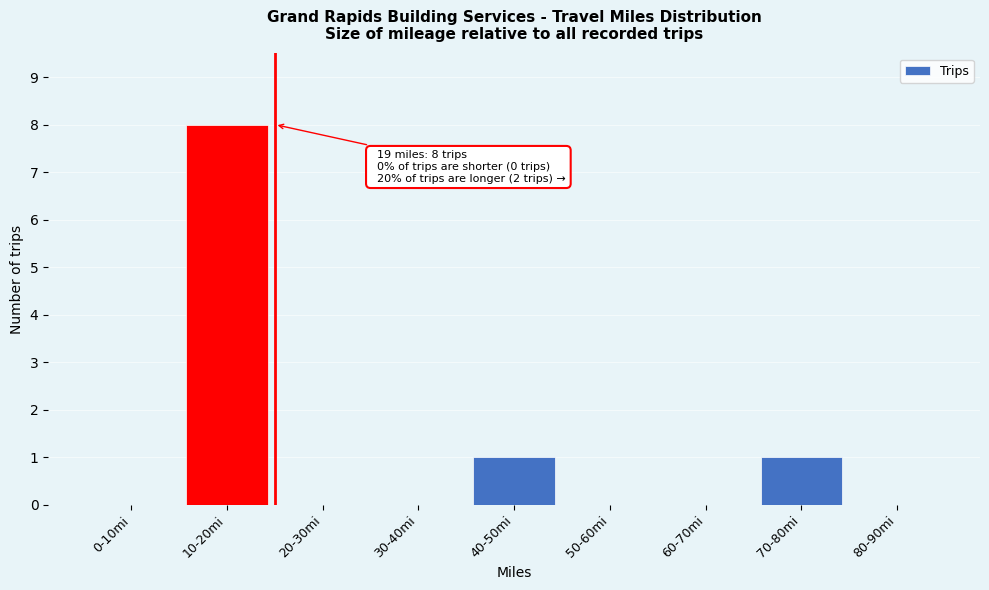

Reading right to left, transcribe all the data shown in this chart.

80-90mi=0	70-80mi=1	60-70mi=0	50-60mi=0	40-50mi=1	30-40mi=0	20-30mi=0	10-20mi=8	0-10mi=0